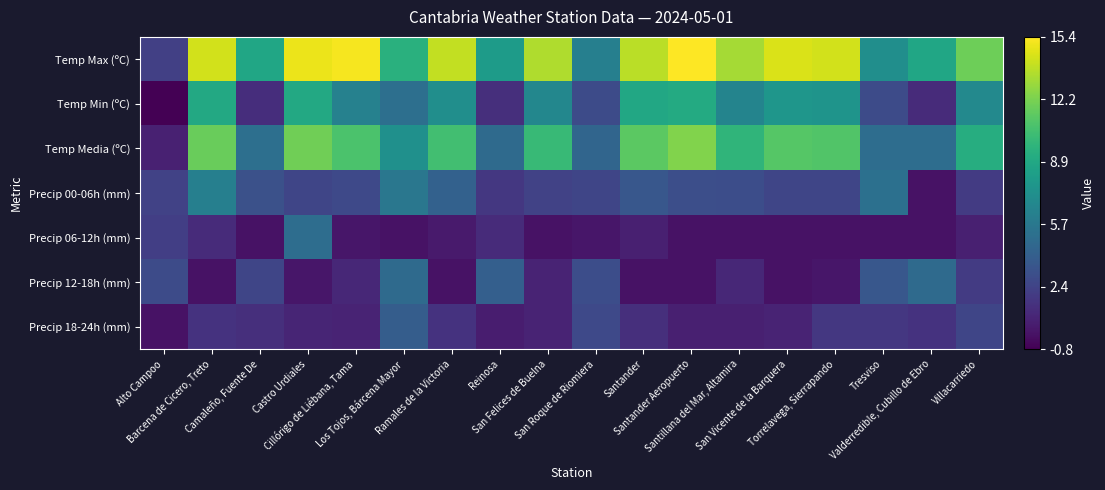

Reading left to right, what are all the values shown in this chart?

Temp Max (ºC): Alto Campoo=2.3	Barcena de Cicero, Treto=14.3	Camaleño, Fuente De=8.8	Castro Urdiales=14.9	Cillórigo de Liébana, Tama=15.2	Los Tojos, Bárcena Mayor=9.5	Ramales de la Victoria=13.9	Reinosa=8.1	San Felices de Buelna=13.5	San Roque de Riomiera=6.2	Santander=13.7	Santander Aeropuerto=15.4	Santillana del Mar, Altamira=13.2	San Vicente de la Barquera=14.5	Torrelavega, Sierrapando=14.3	Tresviso=7.2	Valderredible, Cubillo de Ebro=8.8	Villacarriedo=11.8
Temp Min (ºC): Alto Campoo=-0.8	Barcena de Cicero, Treto=9.0	Camaleño, Fuente De=1.3	Castro Urdiales=9.0	Cillórigo de Liébana, Tama=6.3	Los Tojos, Bárcena Mayor=5.1	Ramales de la Victoria=7.2	Reinosa=1.4	San Felices de Buelna=6.7	San Roque de Riomiera=2.9	Santander=8.9	Santander Aeropuerto=9.1	Santillana del Mar, Altamira=6.5	San Vicente de la Barquera=7.7	Torrelavega, Sierrapando=7.6	Tresviso=2.9	Valderredible, Cubillo de Ebro=1.2	Villacarriedo=6.8
Temp Media (ºC): Alto Campoo=0.7	Barcena de Cicero, Treto=11.7	Camaleño, Fuente De=5.1	Castro Urdiales=11.9	Cillórigo de Liébana, Tama=10.8	Los Tojos, Bárcena Mayor=7.3	Ramales de la Victoria=10.5	Reinosa=4.8	San Felices de Buelna=10.1	San Roque de Riomiera=4.5	Santander=11.3	Santander Aeropuerto=12.3	Santillana del Mar, Altamira=9.8	San Vicente de la Barquera=11.1	Torrelavega, Sierrapando=11.0	Tresviso=5.0	Valderredible, Cubillo de Ebro=5.0	Villacarriedo=9.3
Precip 00-06h (mm): Alto Campoo=2.4	Barcena de Cicero, Treto=6.2	Camaleño, Fuente De=3.2	Castro Urdiales=2.6	Cillórigo de Liébana, Tama=2.8	Los Tojos, Bárcena Mayor=5.6	Ramales de la Victoria=4.2	Reinosa=1.8	San Felices de Buelna=2.4	San Roque de Riomiera=2.6	Santander=3.6	Santander Aeropuerto=3.1	Santillana del Mar, Altamira=3.0	San Vicente de la Barquera=2.6	Torrelavega, Sierrapando=2.6	Tresviso=5.2	Valderredible, Cubillo de Ebro=0.0	Villacarriedo=2.0
Precip 06-12h (mm): Alto Campoo=2.2	Barcena de Cicero, Treto=1.2	Camaleño, Fuente De=0.0	Castro Urdiales=5.0	Cillórigo de Liébana, Tama=0.2	Los Tojos, Bárcena Mayor=0.0	Ramales de la Victoria=0.4	Reinosa=1.2	San Felices de Buelna=0.0	San Roque de Riomiera=0.2	Santander=0.6	Santander Aeropuerto=0.0	Santillana del Mar, Altamira=0.0	San Vicente de la Barquera=0.0	Torrelavega, Sierrapando=0.0	Tresviso=0.0	Valderredible, Cubillo de Ebro=0.0	Villacarriedo=0.6
Precip 12-18h (mm): Alto Campoo=2.9	Barcena de Cicero, Treto=0.0	Camaleño, Fuente De=2.6	Castro Urdiales=0.2	Cillórigo de Liébana, Tama=1.0	Los Tojos, Bárcena Mayor=4.8	Ramales de la Victoria=0.0	Reinosa=4.1	San Felices de Buelna=0.8	San Roque de Riomiera=3.0	Santander=0.0	Santander Aeropuerto=0.0	Santillana del Mar, Altamira=1.0	San Vicente de la Barquera=0.0	Torrelavega, Sierrapando=0.2	Tresviso=3.6	Valderredible, Cubillo de Ebro=4.8	Villacarriedo=2.0
Precip 18-24h (mm): Alto Campoo=0.0	Barcena de Cicero, Treto=1.6	Camaleño, Fuente De=1.4	Castro Urdiales=0.9	Cillórigo de Liébana, Tama=0.8	Los Tojos, Bárcena Mayor=4.0	Ramales de la Victoria=1.6	Reinosa=0.5	San Felices de Buelna=0.8	San Roque de Riomiera=2.8	Santander=1.4	Santander Aeropuerto=0.6	Santillana del Mar, Altamira=0.6	San Vicente de la Barquera=0.8	Torrelavega, Sierrapando=1.8	Tresviso=1.8	Valderredible, Cubillo de Ebro=1.6	Villacarriedo=2.6